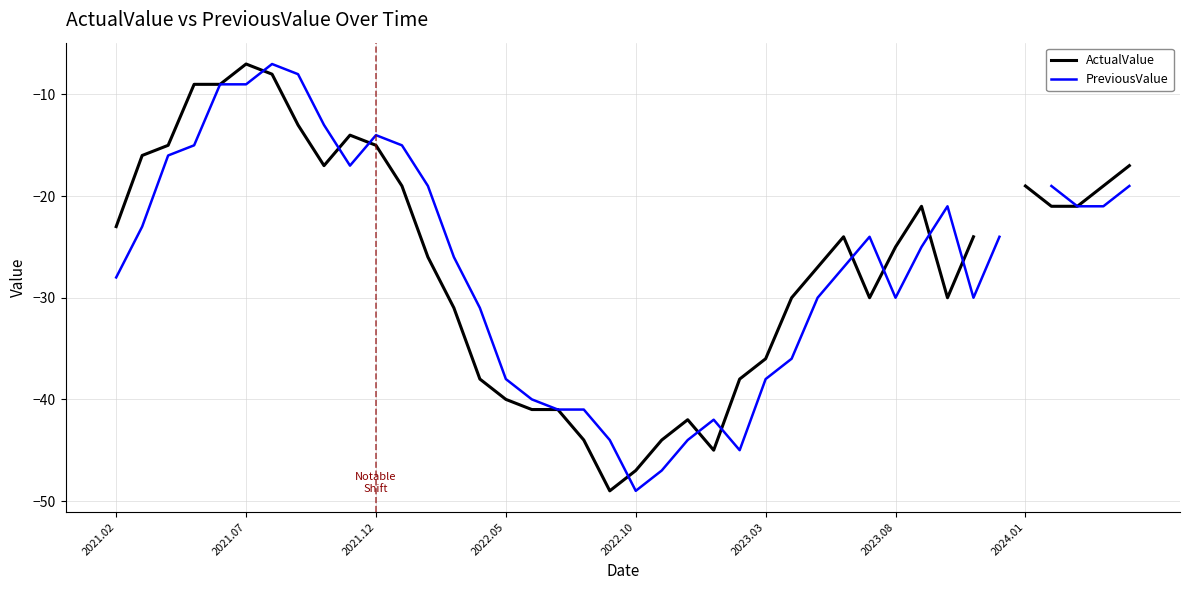

What is the difference between the maximum and minimum values in the PreviousValue series?

42.0